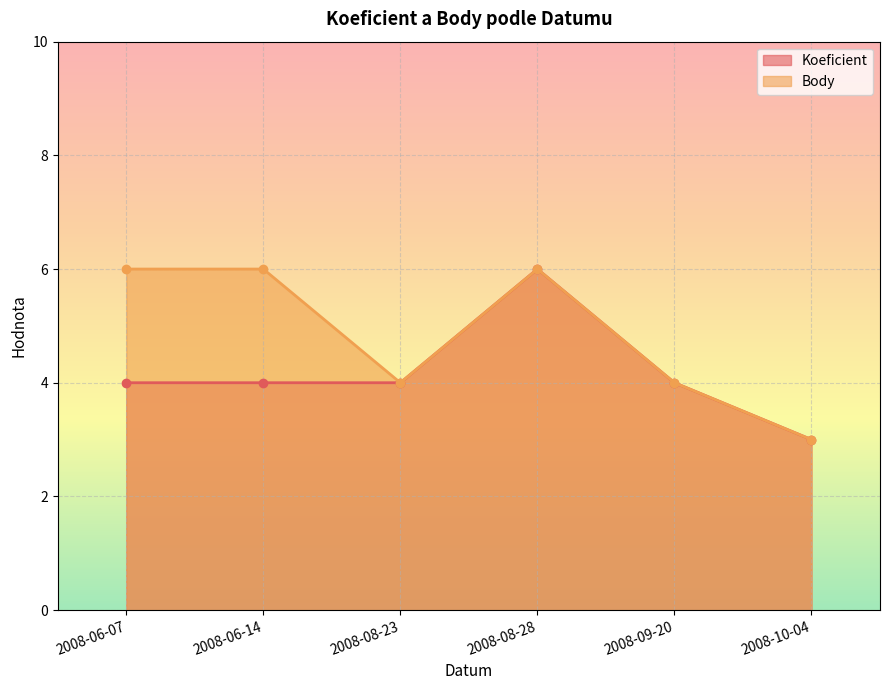

What is the total value across all series at 2008-08-28?

12